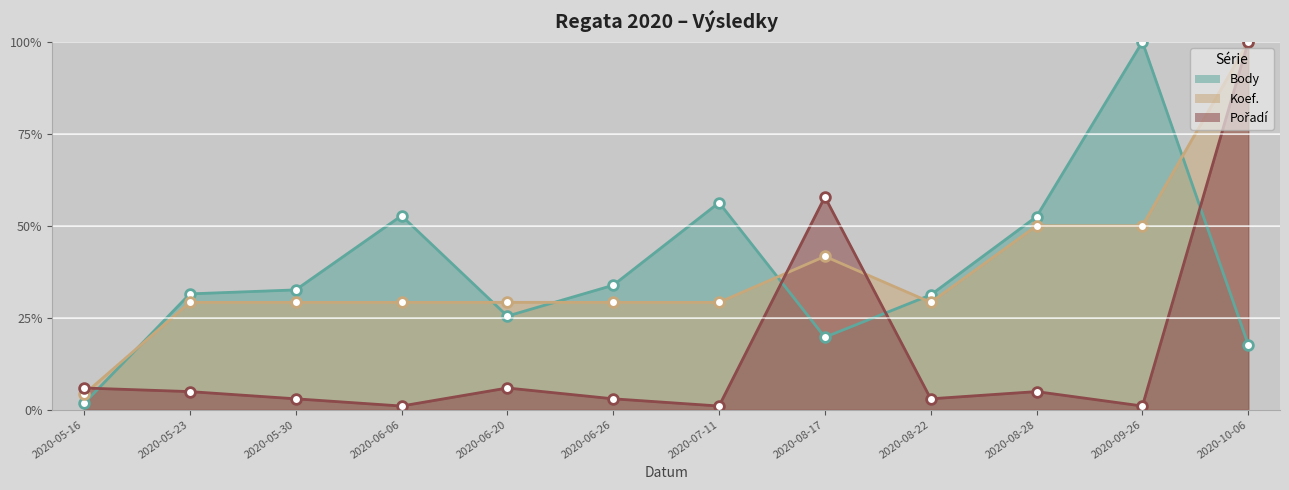

At which label does Koef. reach its minimum?

2020-05-16